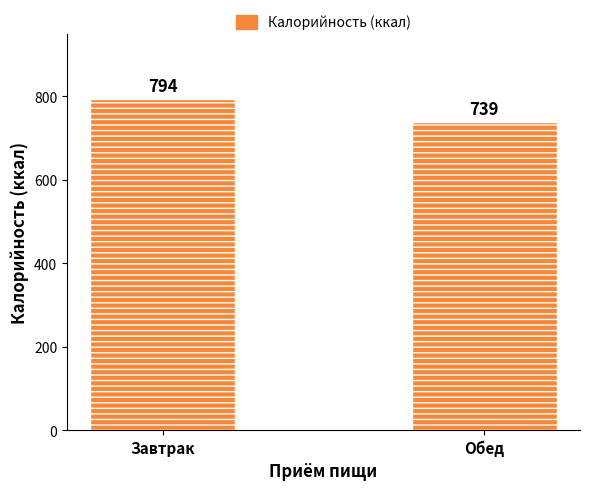

What is the greatest value displayed?

794.0